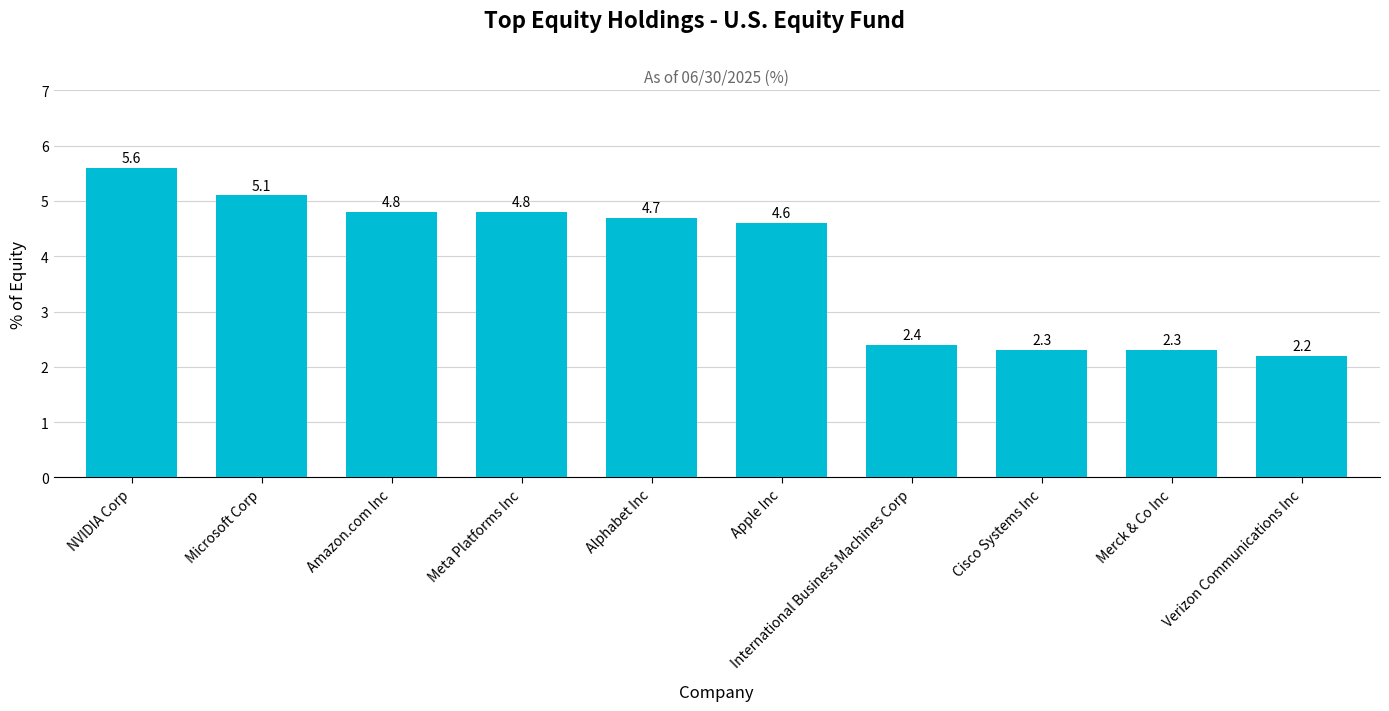

The chart shows a value of 2.3 at Cisco Systems Inc. True or false?

True